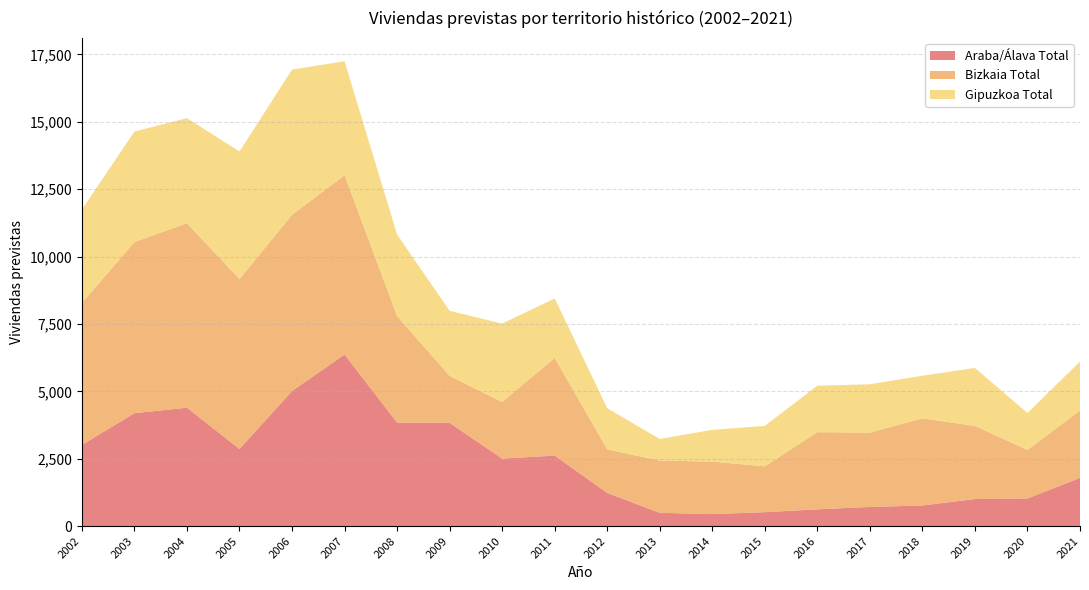

Reading right to left, extract all data points from this chart.

Araba/Álava Total: 2021=1789	2020=1026	2019=1005	2018=767	2017=713	2016=624	2015=519	2014=449	2013=494	2012=1232	2011=2618	2010=2506	2009=3832	2008=3843	2007=6367	2006=5013	2005=2863	2004=4395	2003=4191	2002=3014
Bizkaia Total: 2021=2501	2020=1802	2019=2713	2018=3234	2017=2757	2016=2864	2015=1701	2014=1946	2013=1939	2012=1617	2011=3623	2010=2100	2009=1743	2008=3950	2007=6653	2006=6541	2005=6301	2004=6844	2003=6352	2002=5265
Gipuzkoa Total: 2021=1819	2020=1369	2019=2152	2018=1581	2017=1794	2016=1723	2015=1502	2014=1178	2013=802	2012=1528	2011=2208	2010=2909	2009=2416	2008=3027	2007=4230	2006=5386	2005=4739	2004=3898	2003=4100	2002=3469